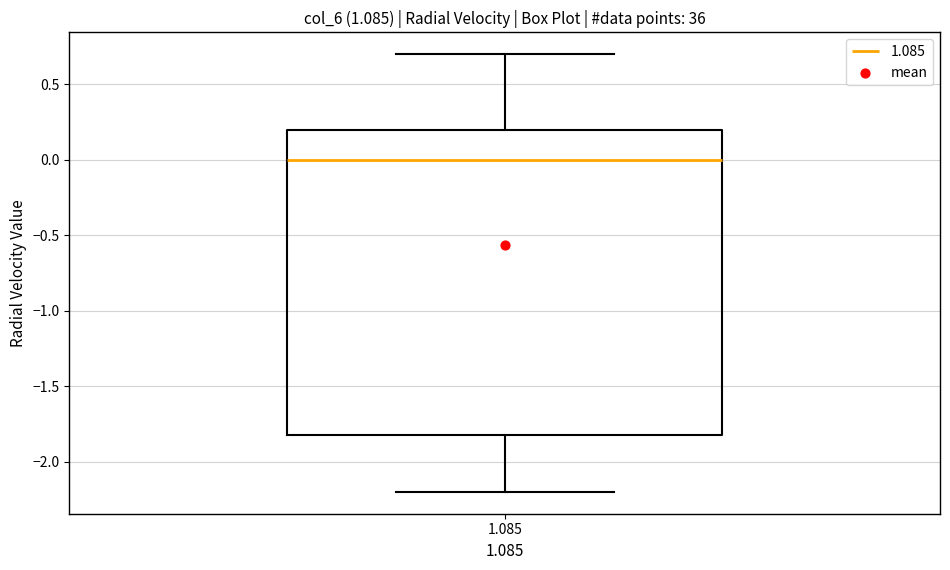

Where is the upper edge of the box at x = 1.085 on the y-axis? The values are not printed on the chart, so give them approximately, as read against the axis.

0.2